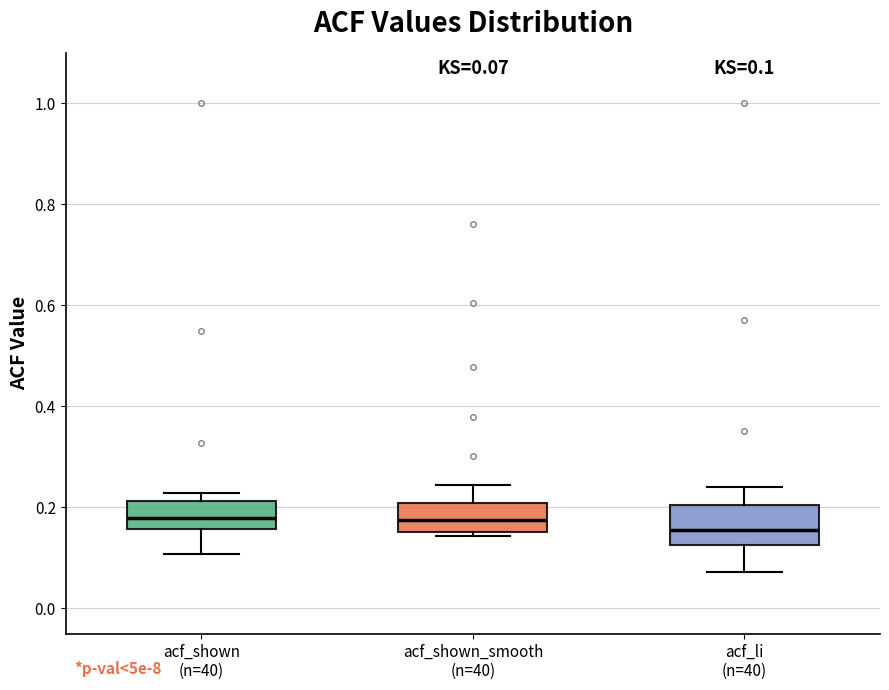

Which box is the tallest, from its lower edge to its upper edge?

acf_li (n=40)